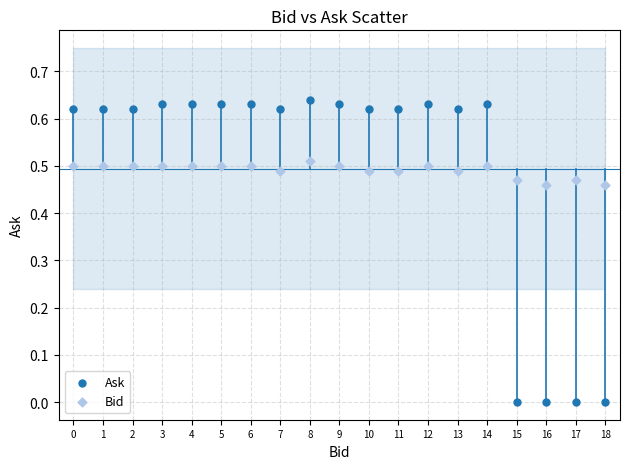

Which series has the widest spread of Y values?

Ask